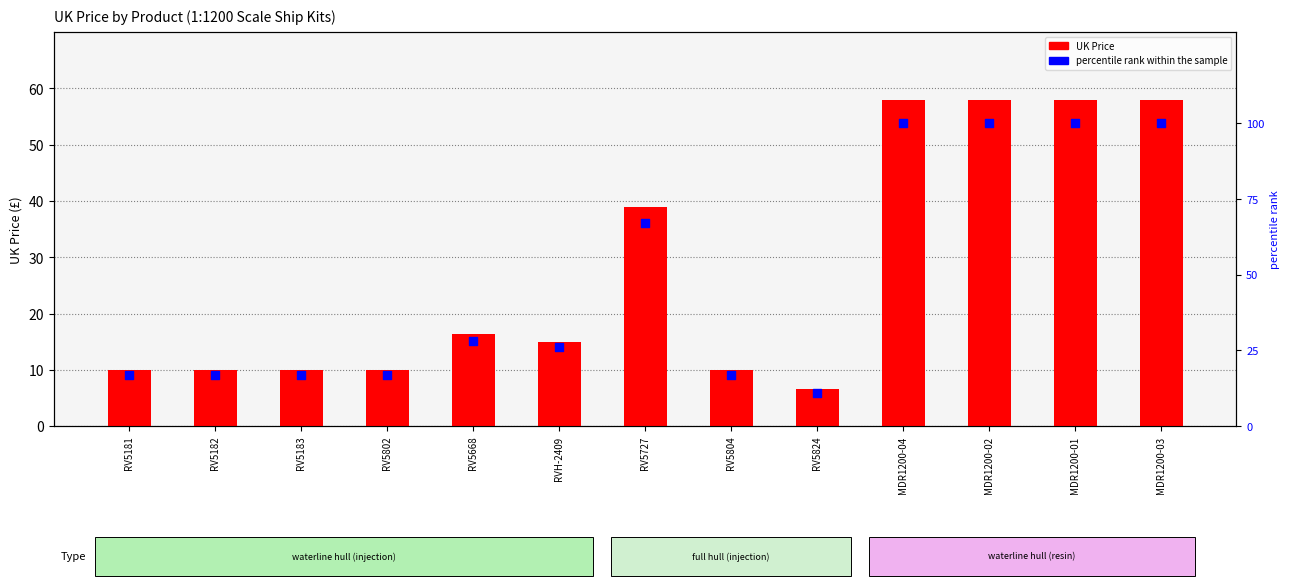

At which category is the sum across all series the highest?

MDR1200-04